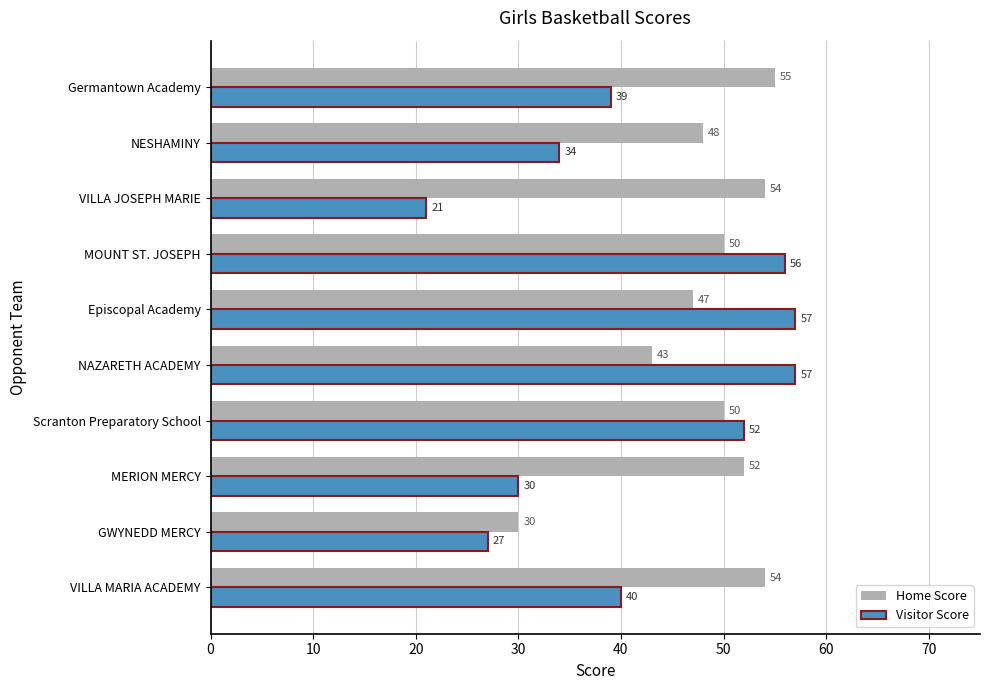

The Home Score series shows 75 at Scranton Preparatory School. True or false?

False